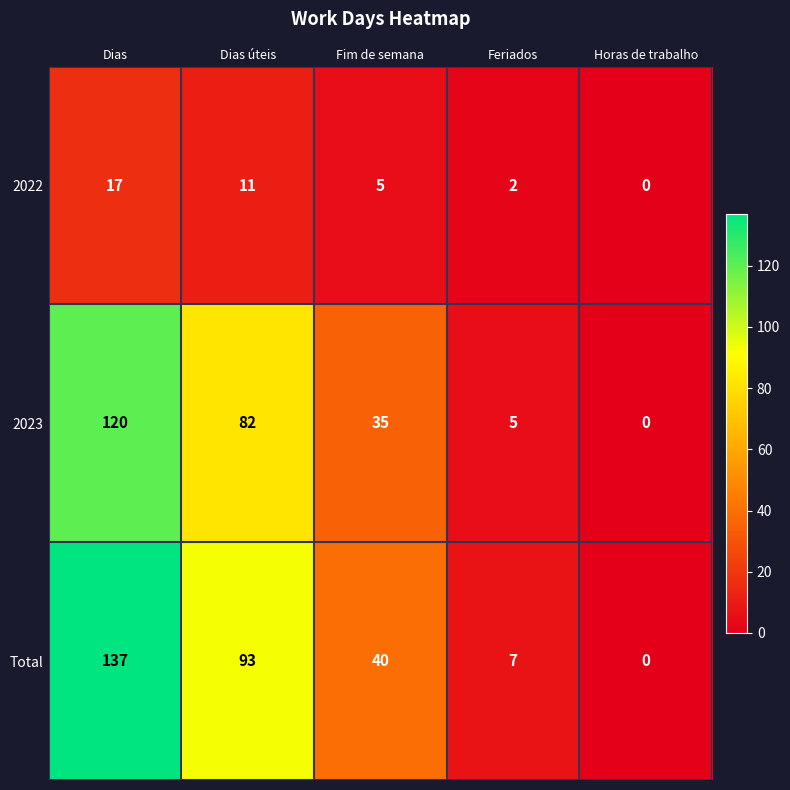

At which category is the sum across all series the highest?

Dias